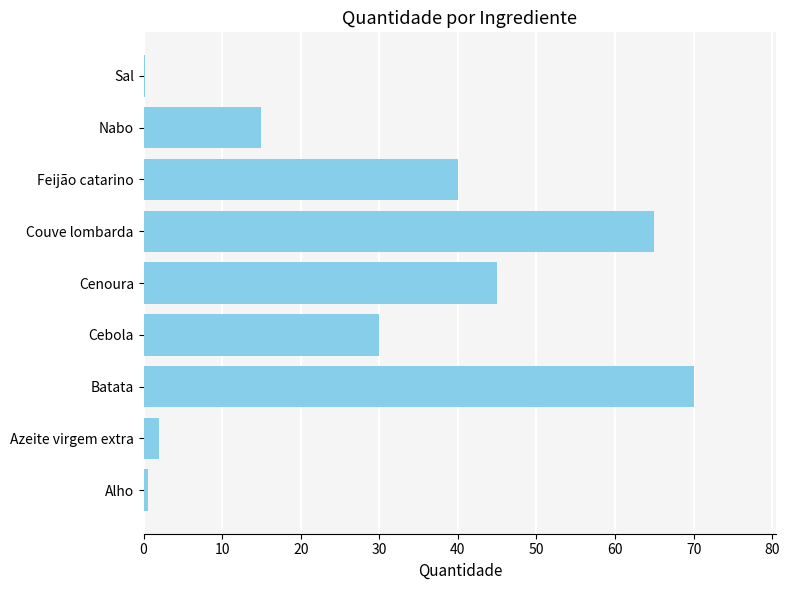

Is it true that the value at Cenoura is 45.0?

True